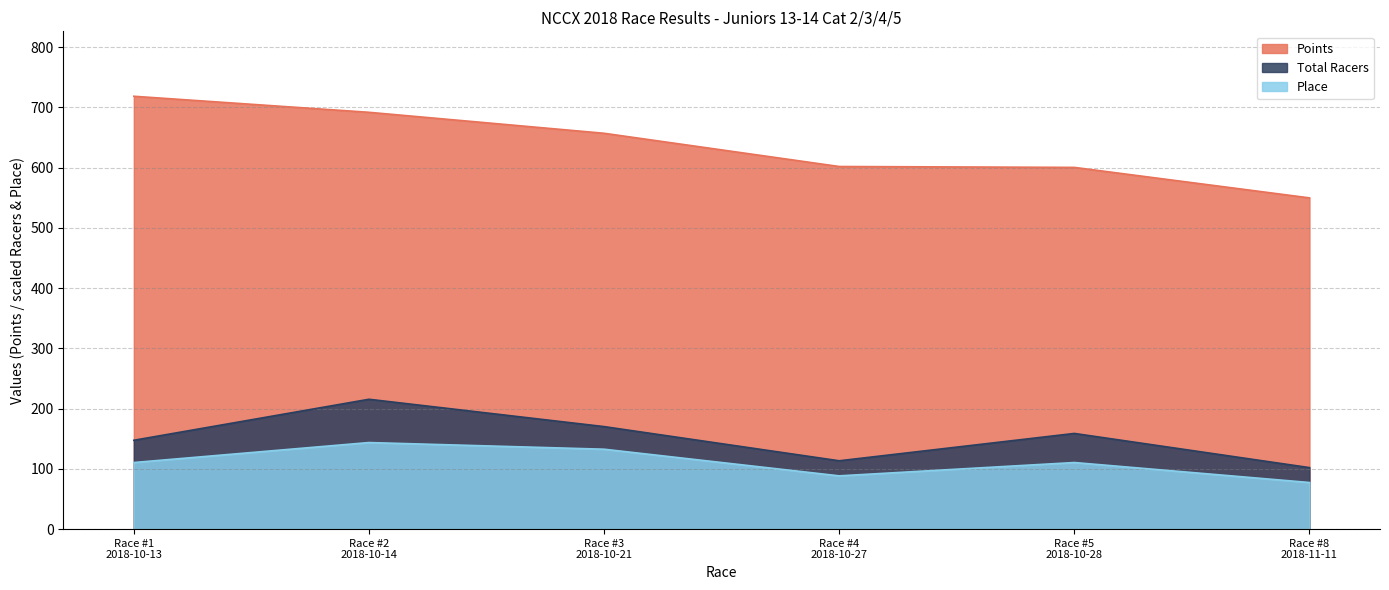

What is the spread (max minus min) of values at Race #5
2018-10-28?

489.9